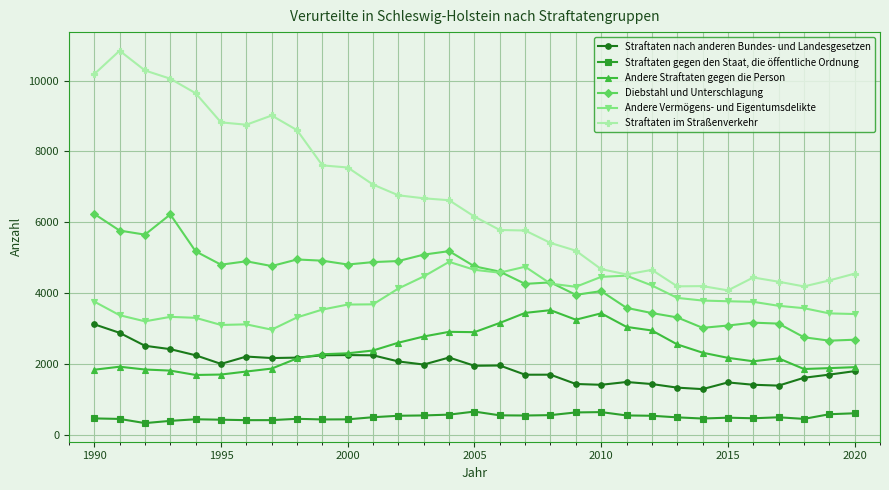

What is the value of the Straftaten im Straßenverkehr point at the 18th from the left?

5772